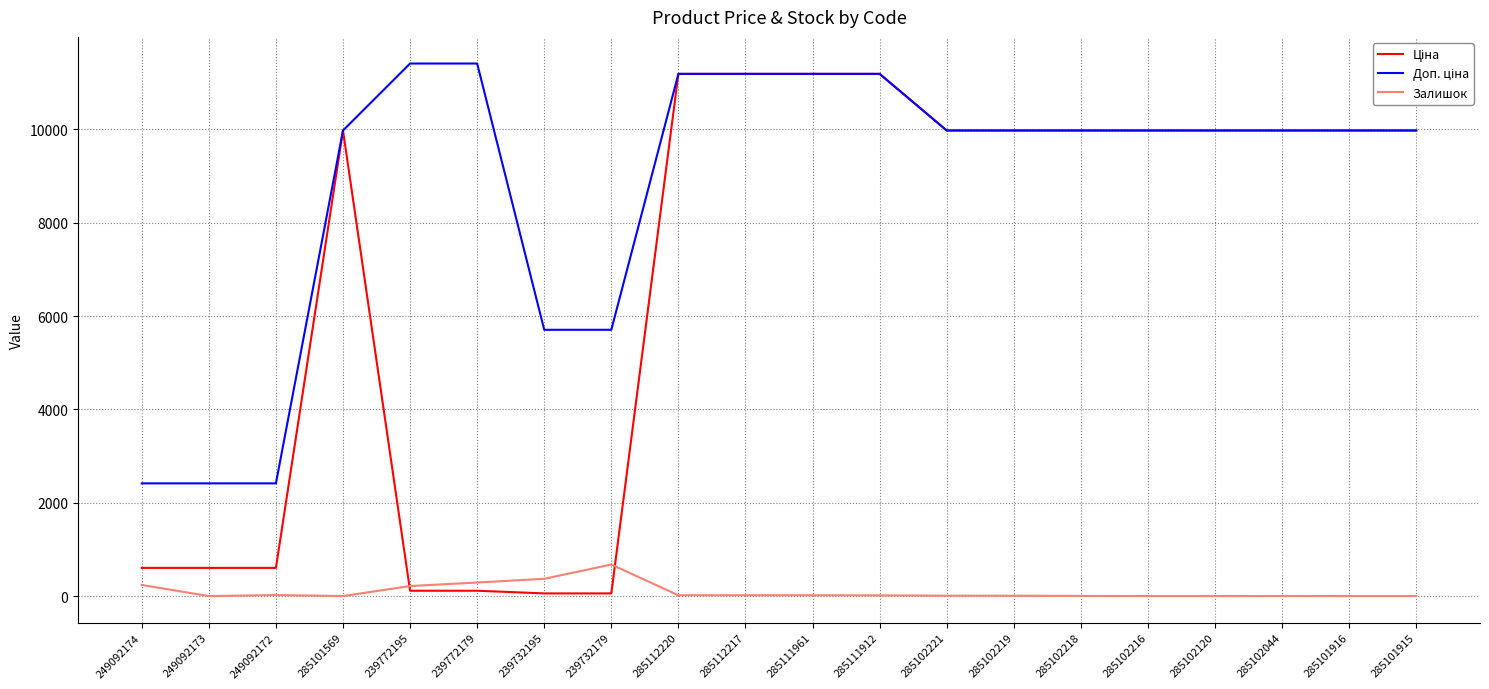

What is the maximum value for Залишок?

676.0